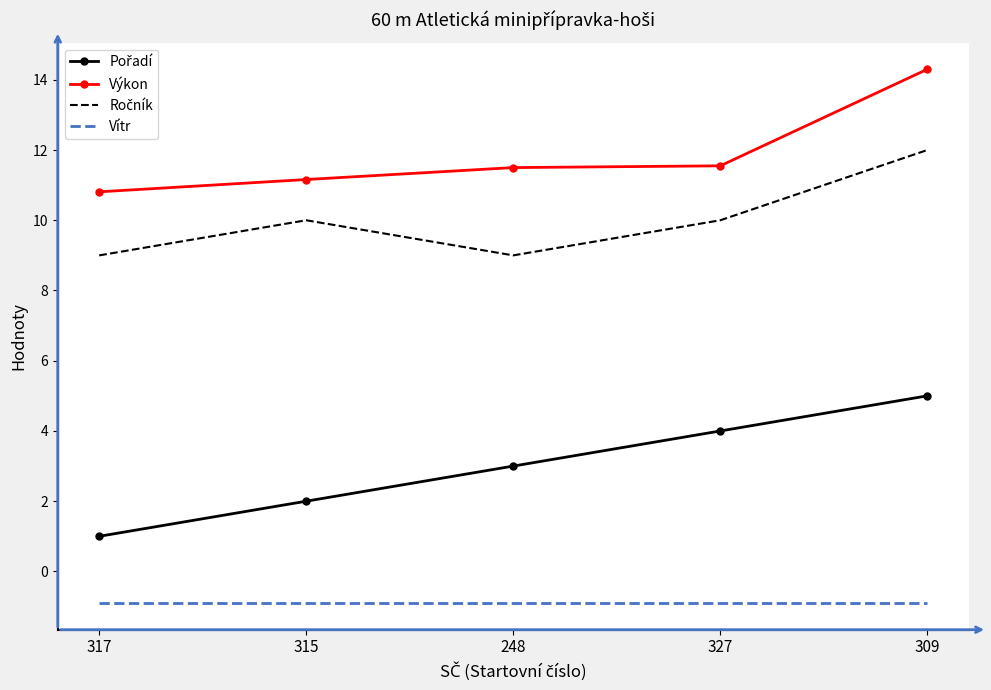

Which series has the largest total across all categories?

Výkon